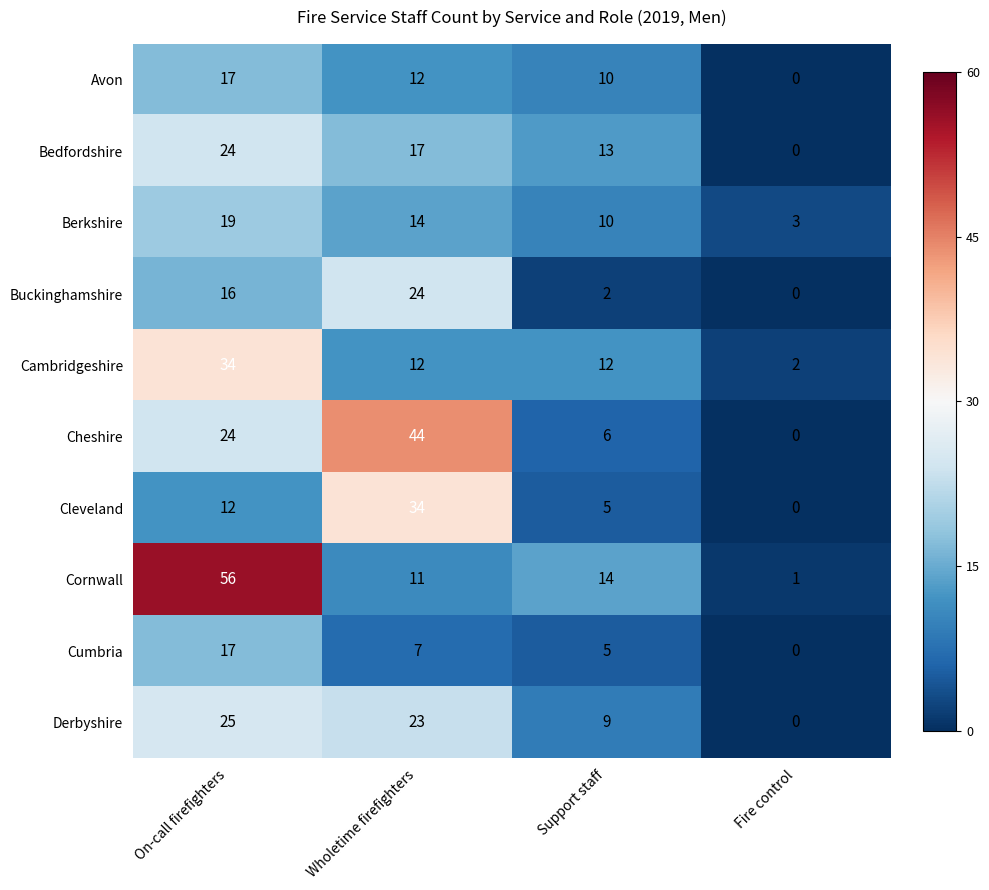

Is it true that Berkshire equals 8 at On-call firefighters?

False